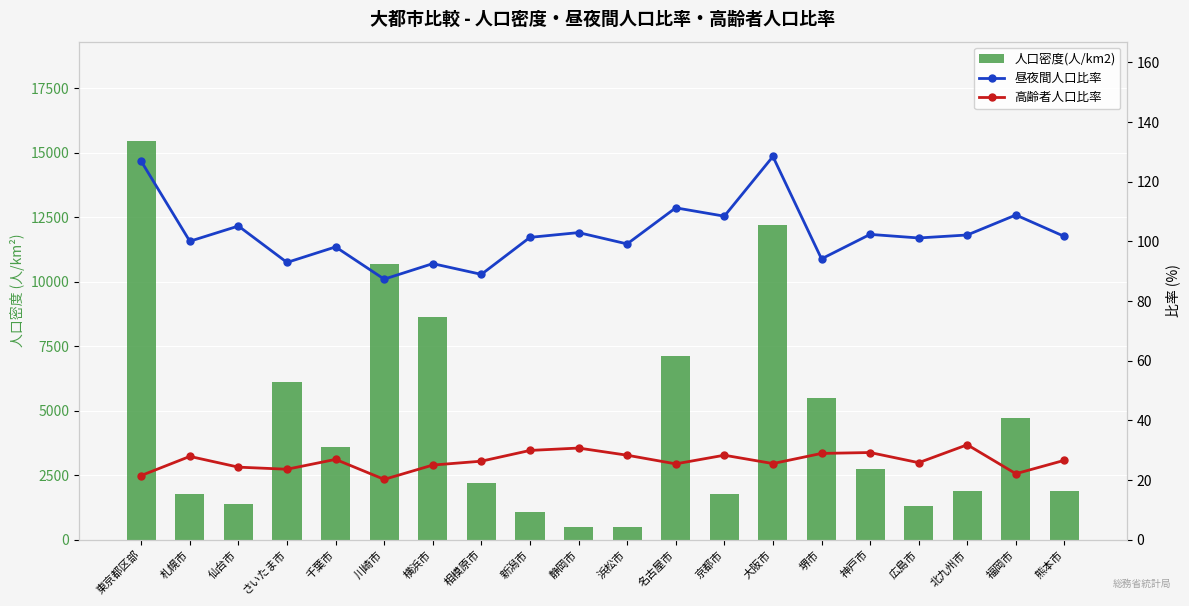

True or false: 人口密度(人/km2) has a value of 9362.0 at 名古屋市.

False